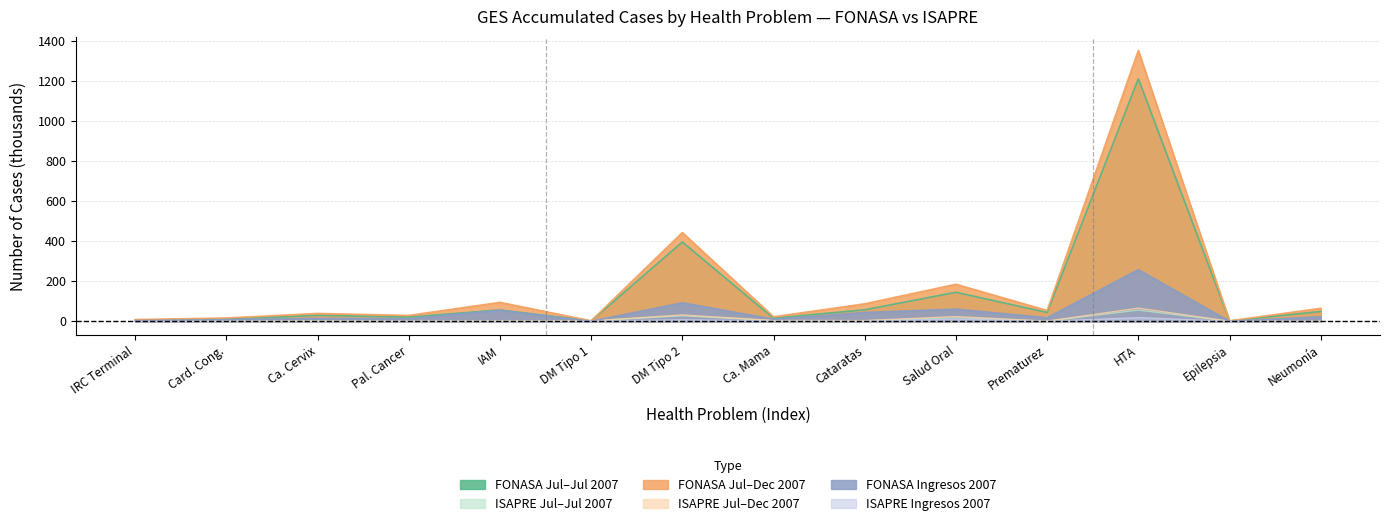

What is the average value of the ISAPRE Jul-Jul 2007 series?

8.6